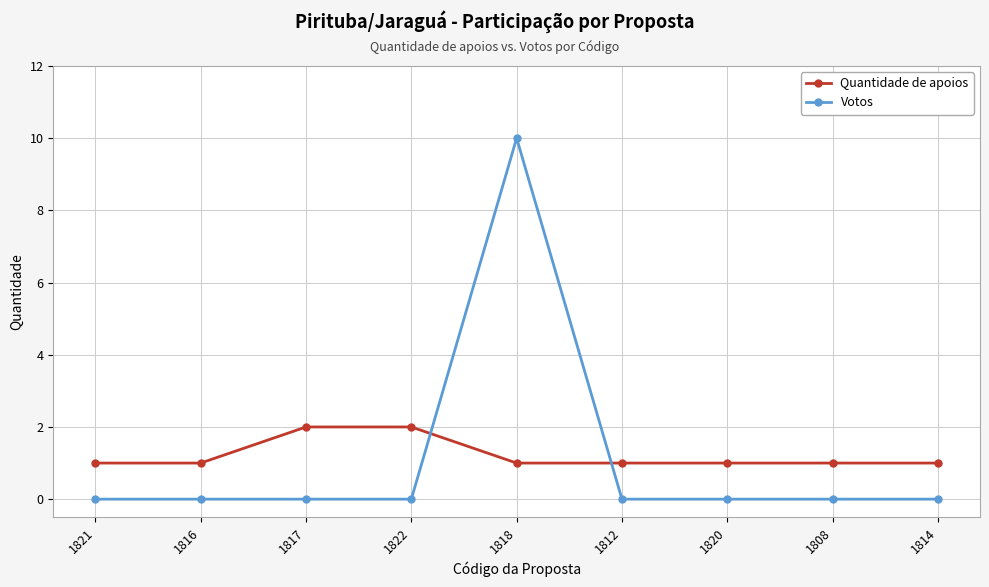

List the series in order of their overall mean, lowest first.

Votos, Quantidade de apoios